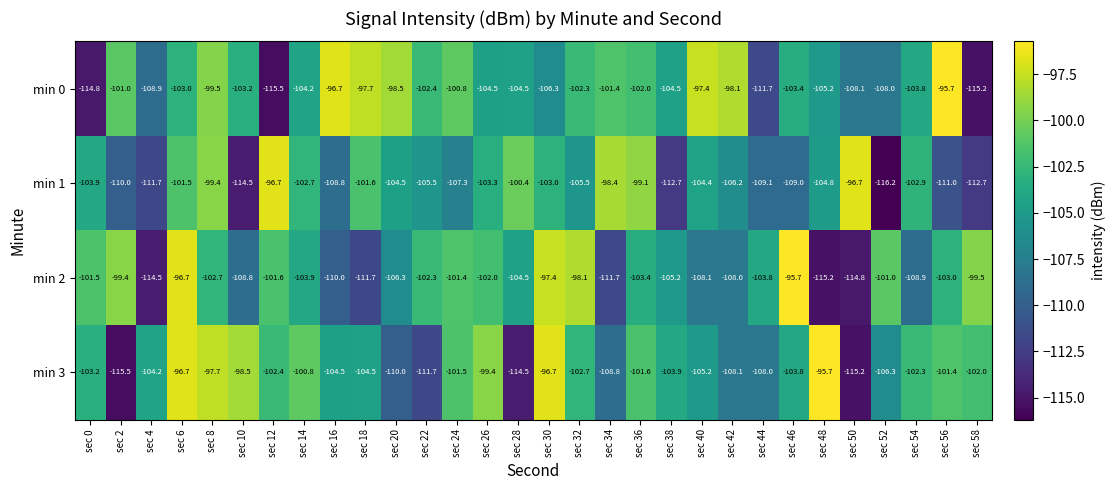

At sec 32, list the series in order from smallest to largest.

min 1, min 3, min 0, min 2